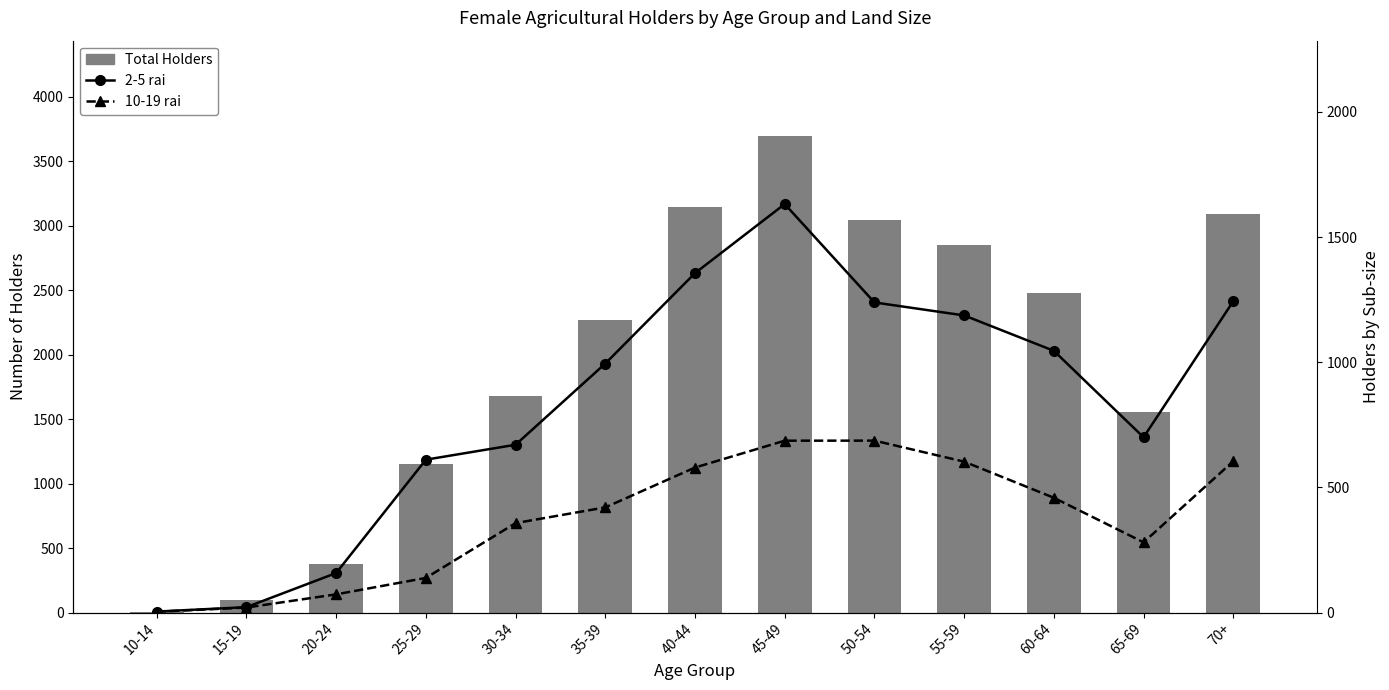

Which series has the largest total across all categories?

Total Holders